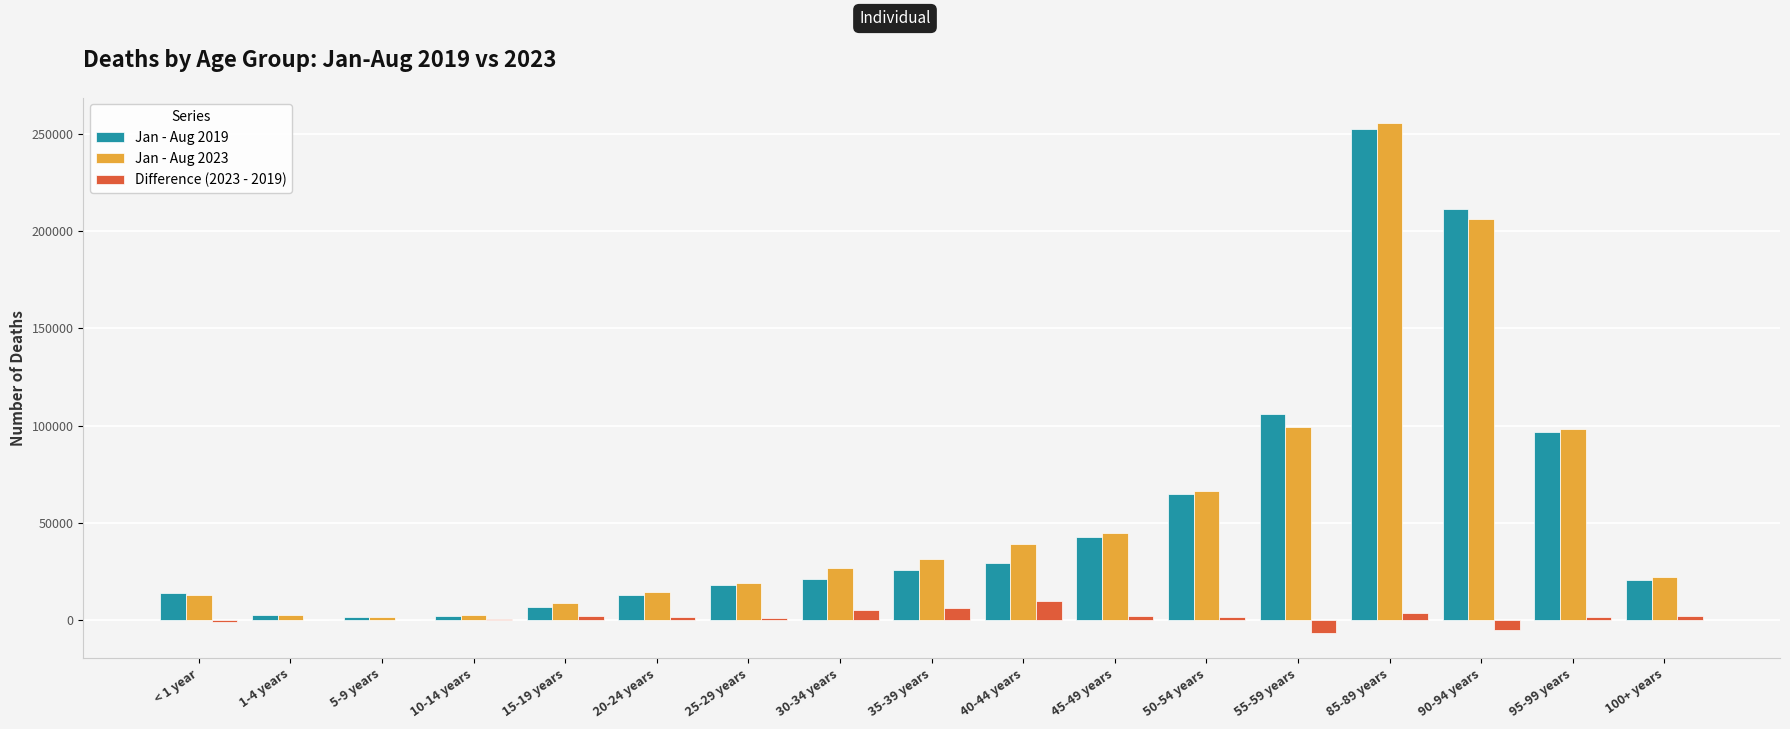

At which category is the sum across all series the highest?

85-89 years